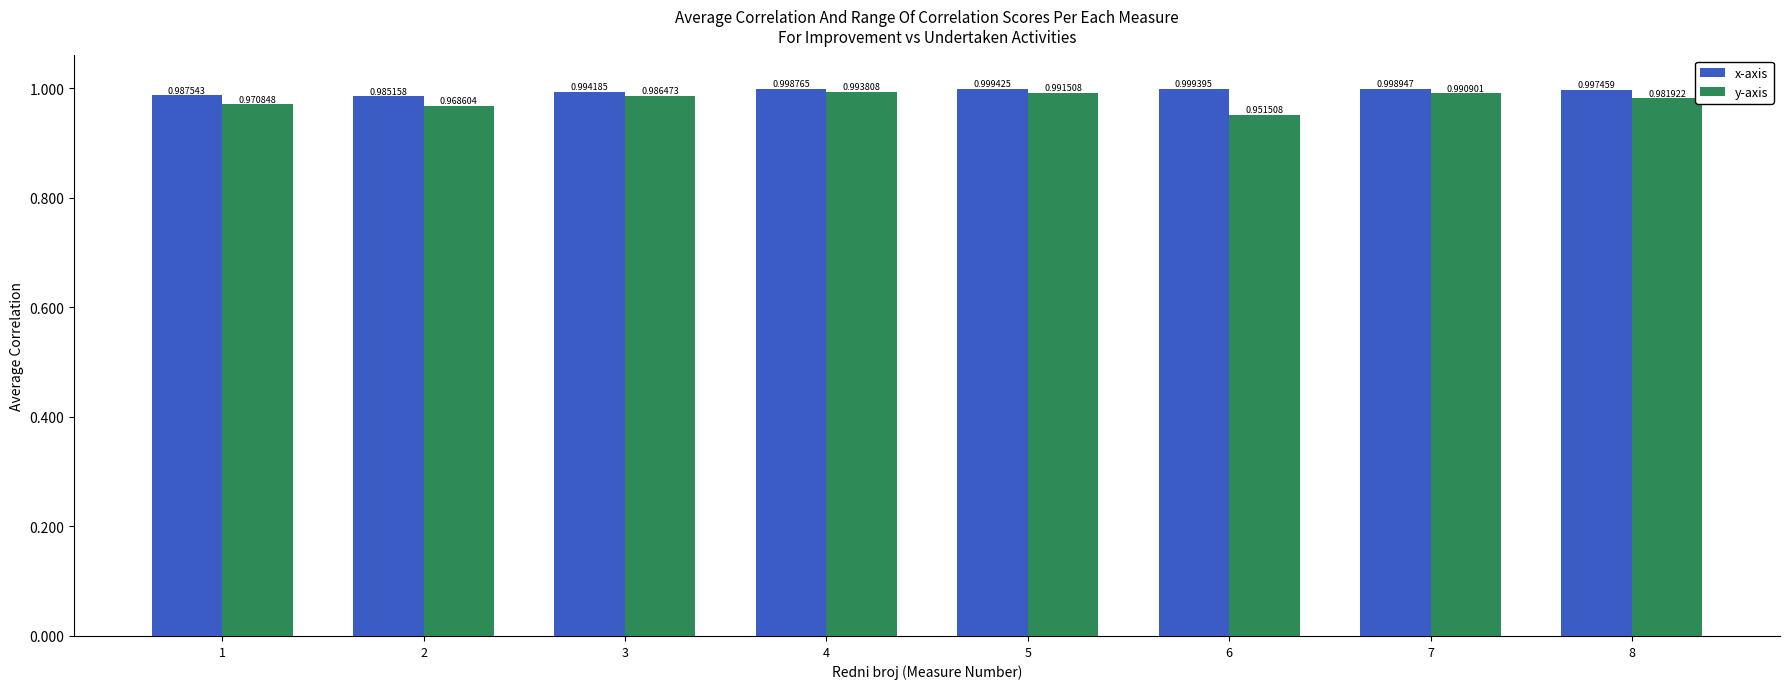

Which series has the largest total across all categories?

x-axis